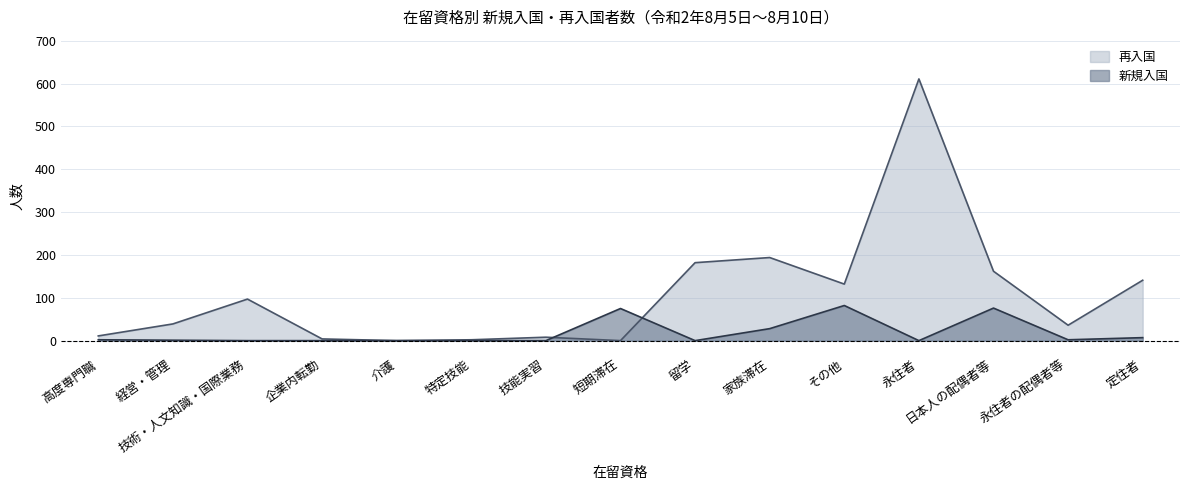

Is it true that 再入国 equals 611 at 永住者?

True